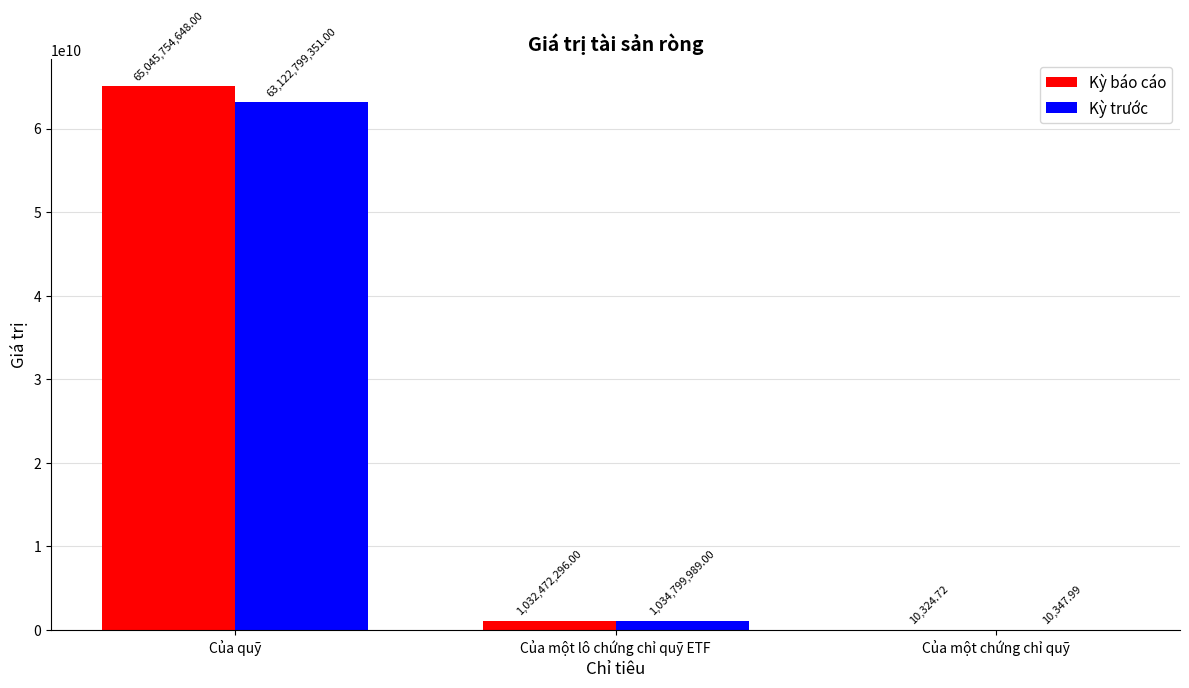

At which category is the sum across all series the highest?

Của quỹ